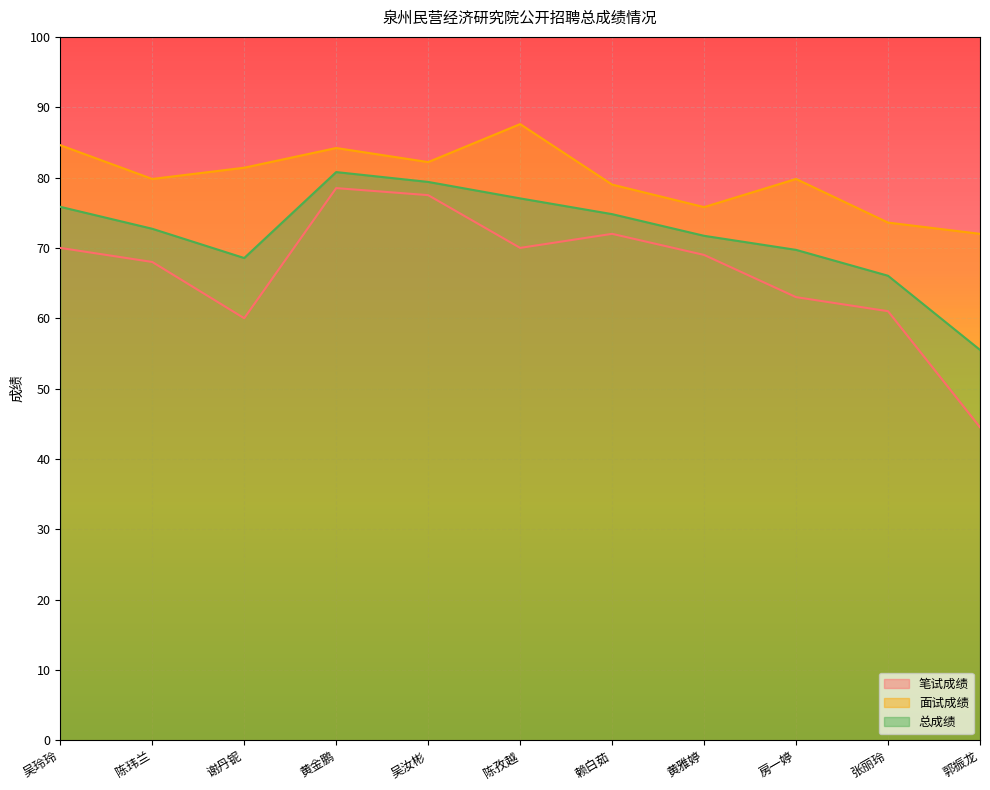

How many interior local peaks does the 笔试成绩 series have?

2